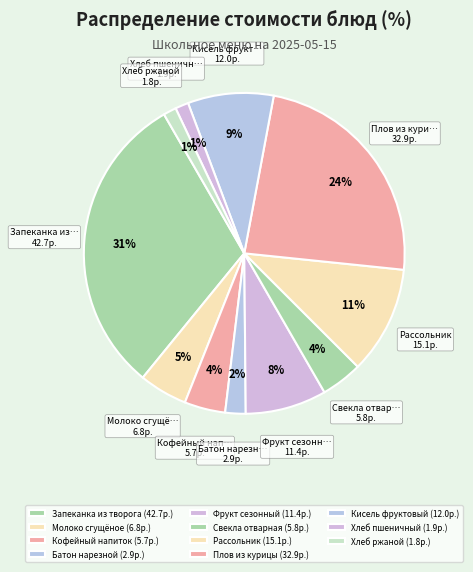

Does any single category account for the majority?

No